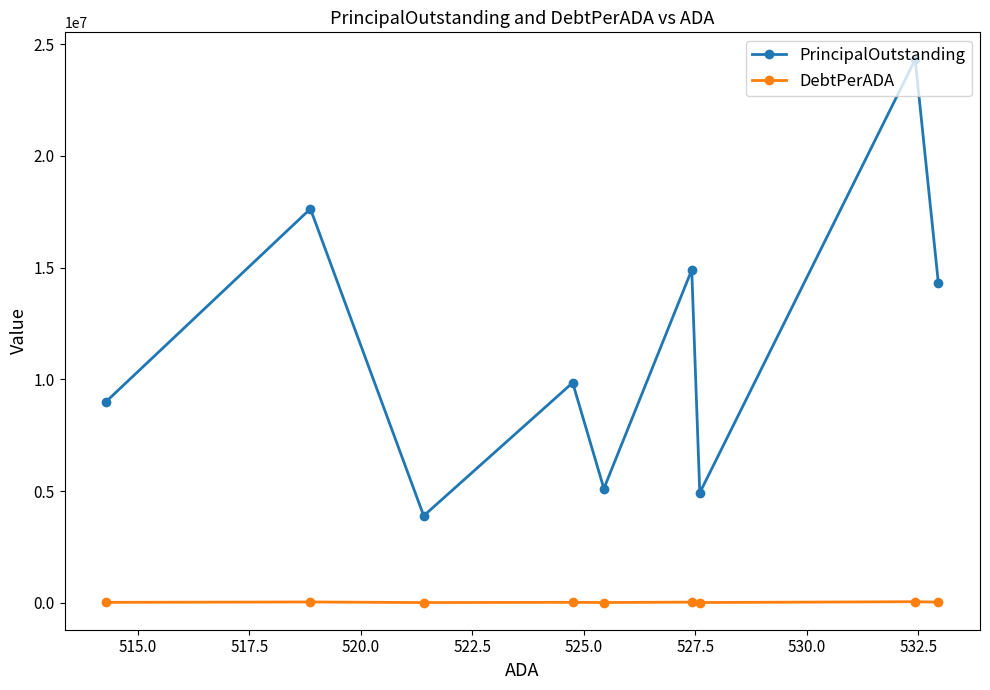

Which series has the largest total across all categories?

PrincipalOutstanding